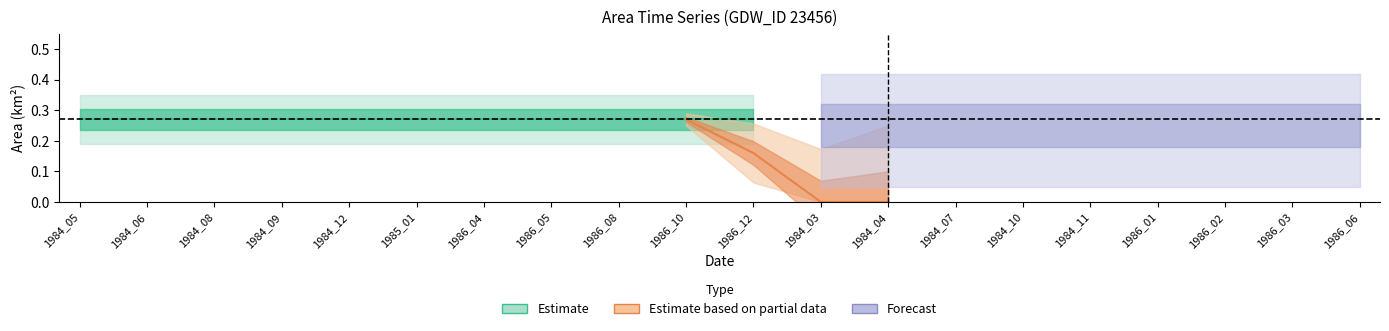

Is the value of origNoDataArea at 1984_10 greater than the value of mweArea at 1984_06?

No